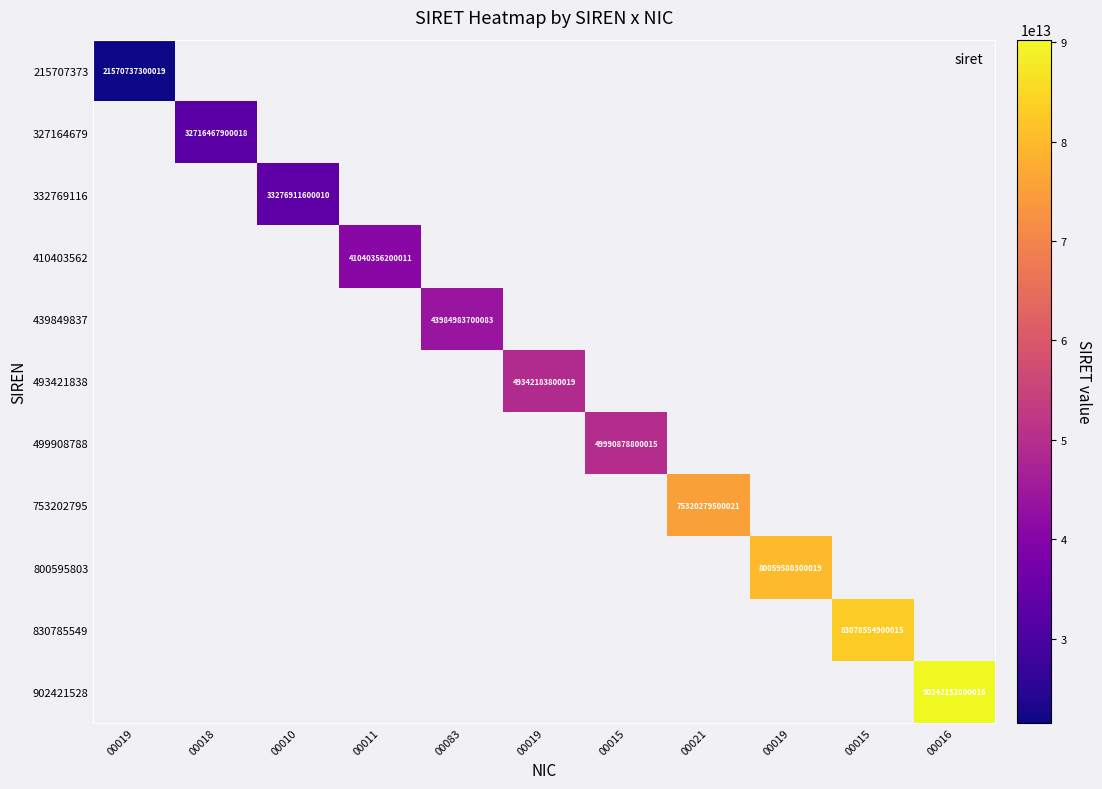

Count the number of data series in this chart.

11